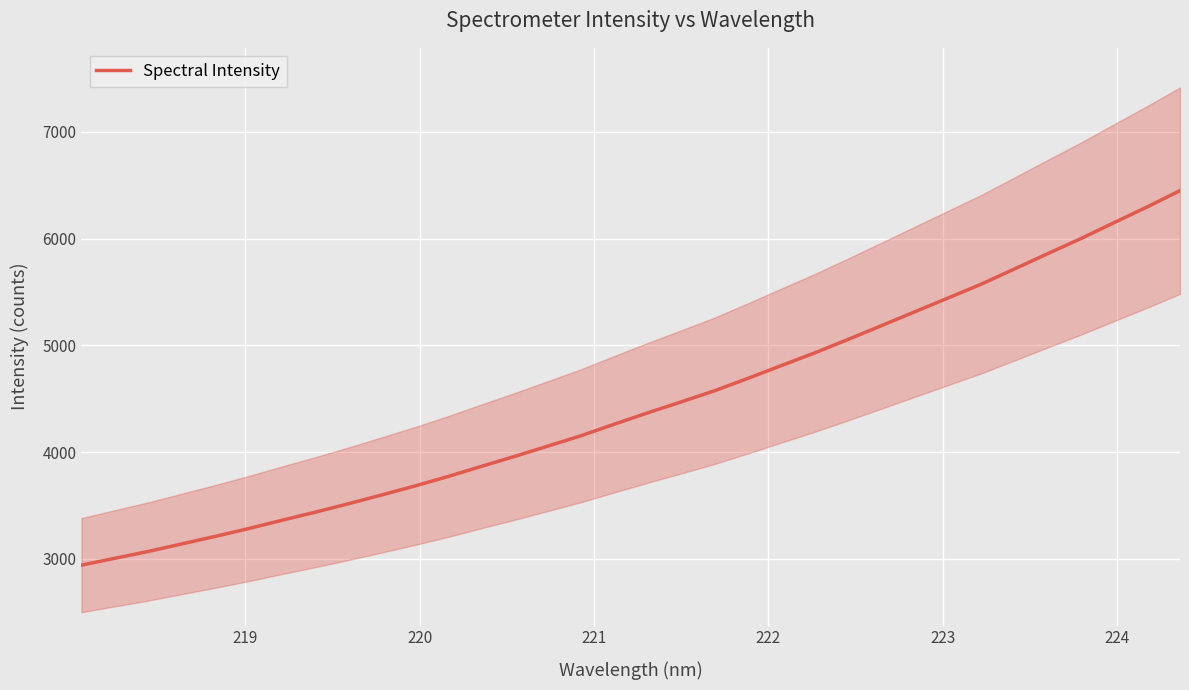

What is the maximum value for Spectral Intensity?

6449.7